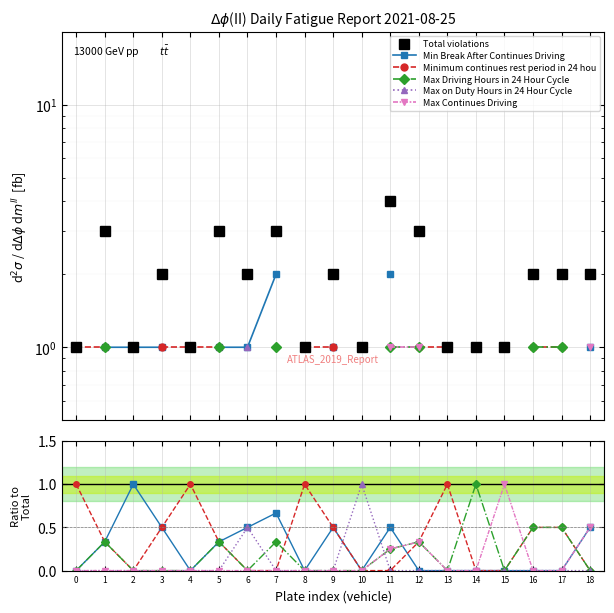

What is the value of the Max Continues Driving point at the 13th from the left?

0.3